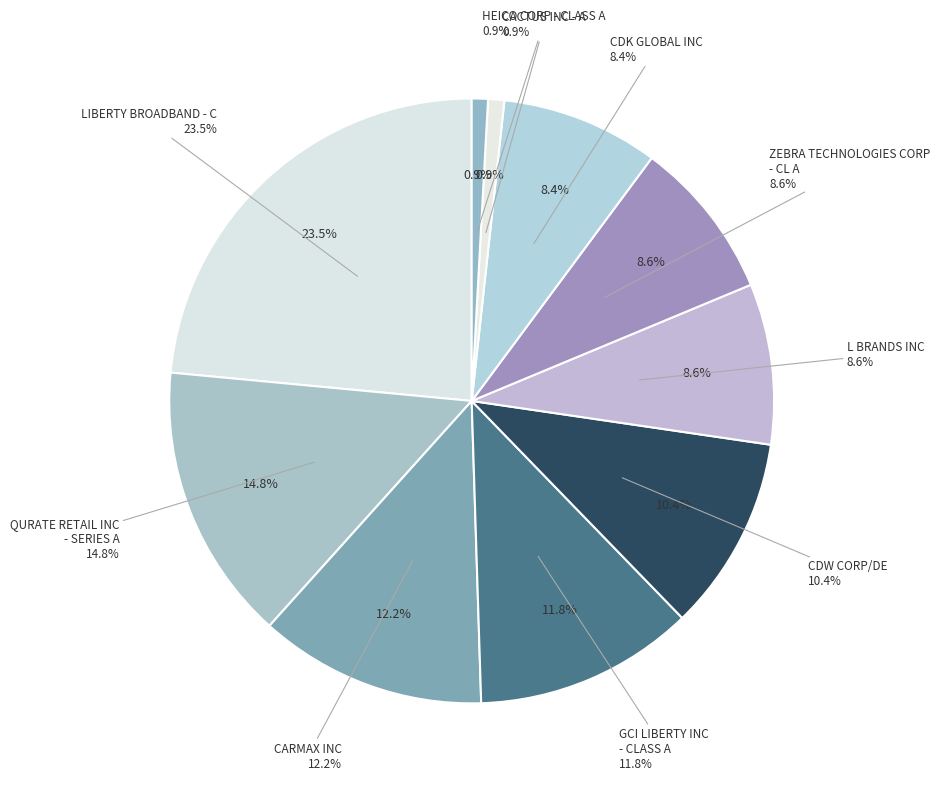

Do CACTUS INC - A and CDW CORP/DE together represent more than half of the pie?

No